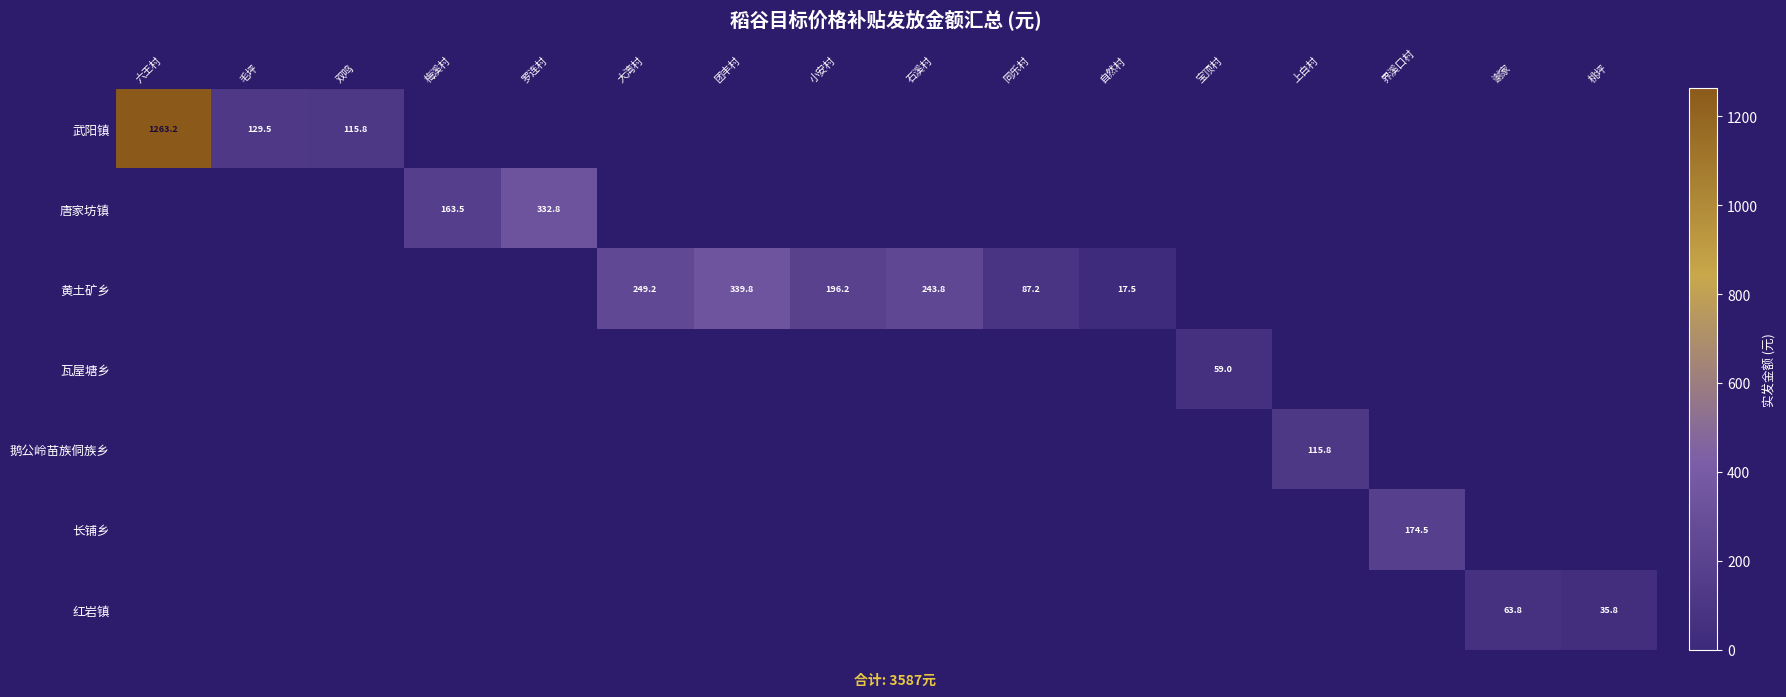

The value of 黄土矿乡 at 大湾村 is 249.2. True or false?

True